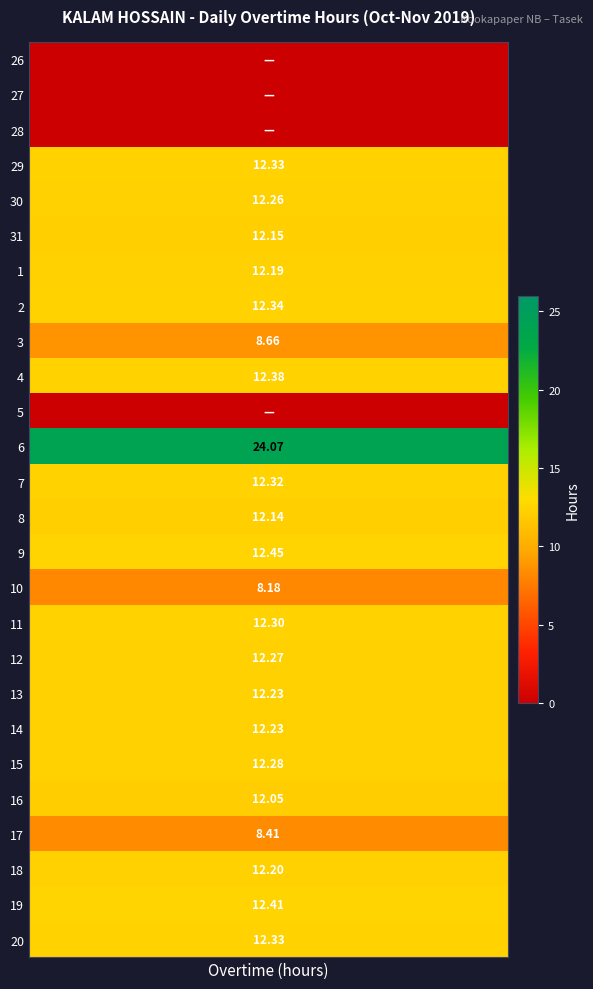

Which has a higher value, 15 or 18?

15